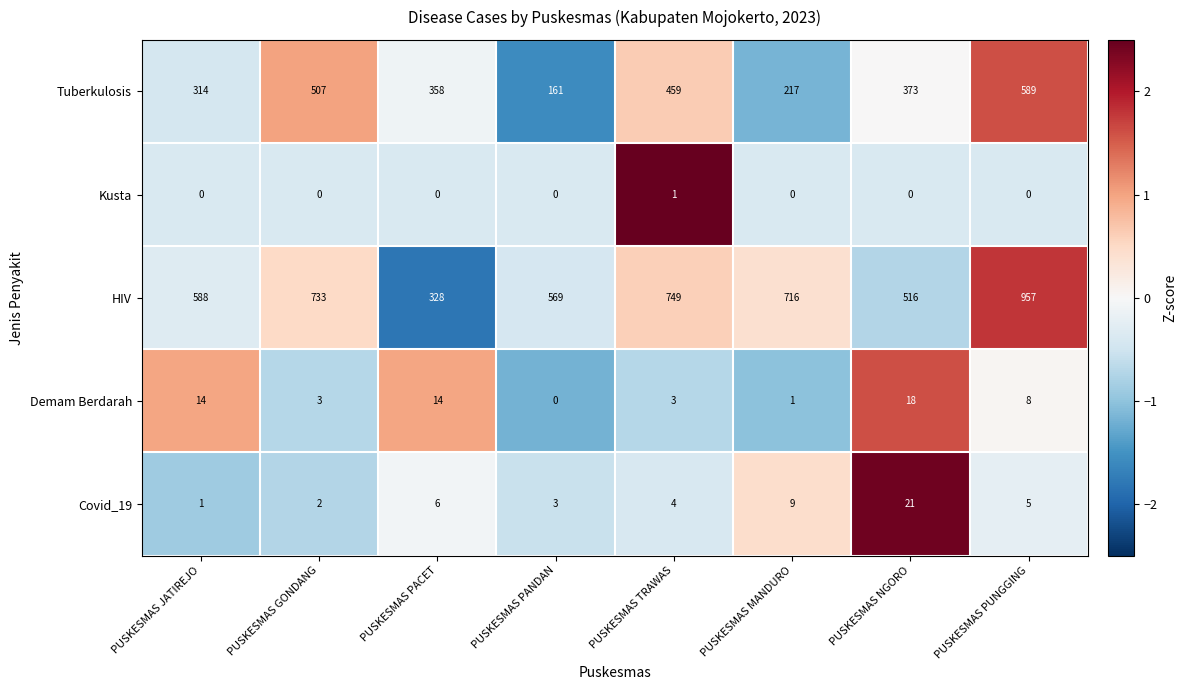

Which series has the widest spread of values?

HIV